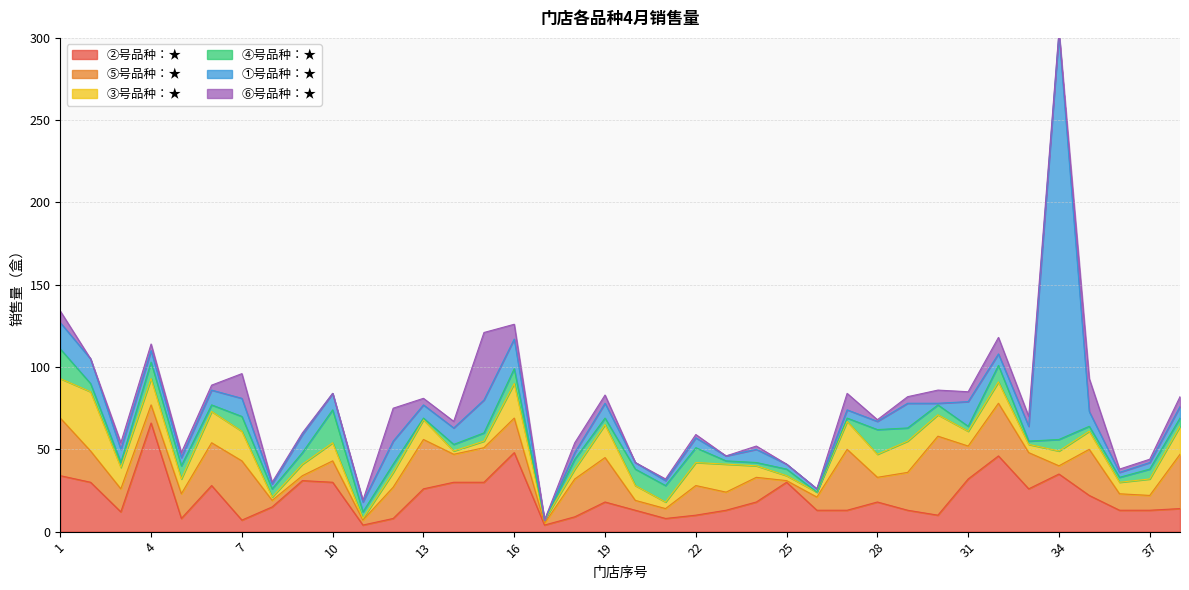

How many data points does each series have?

38